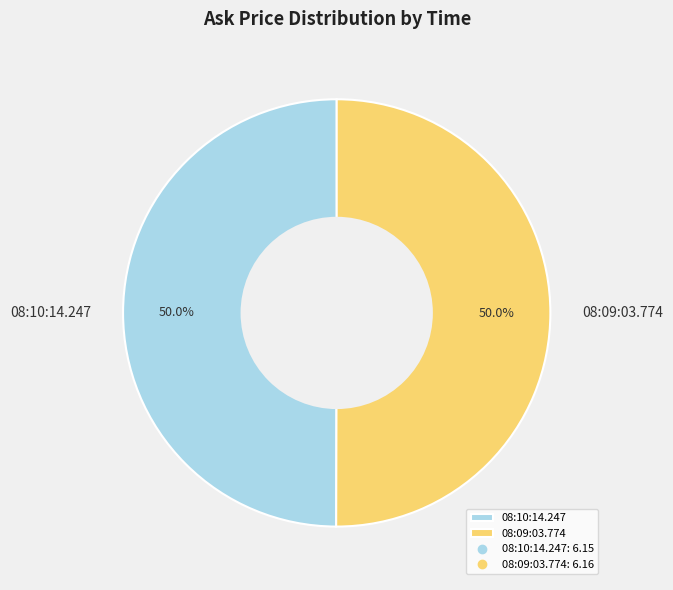

True or false: 08:10:14.247 accounts for 50% of the total.

True